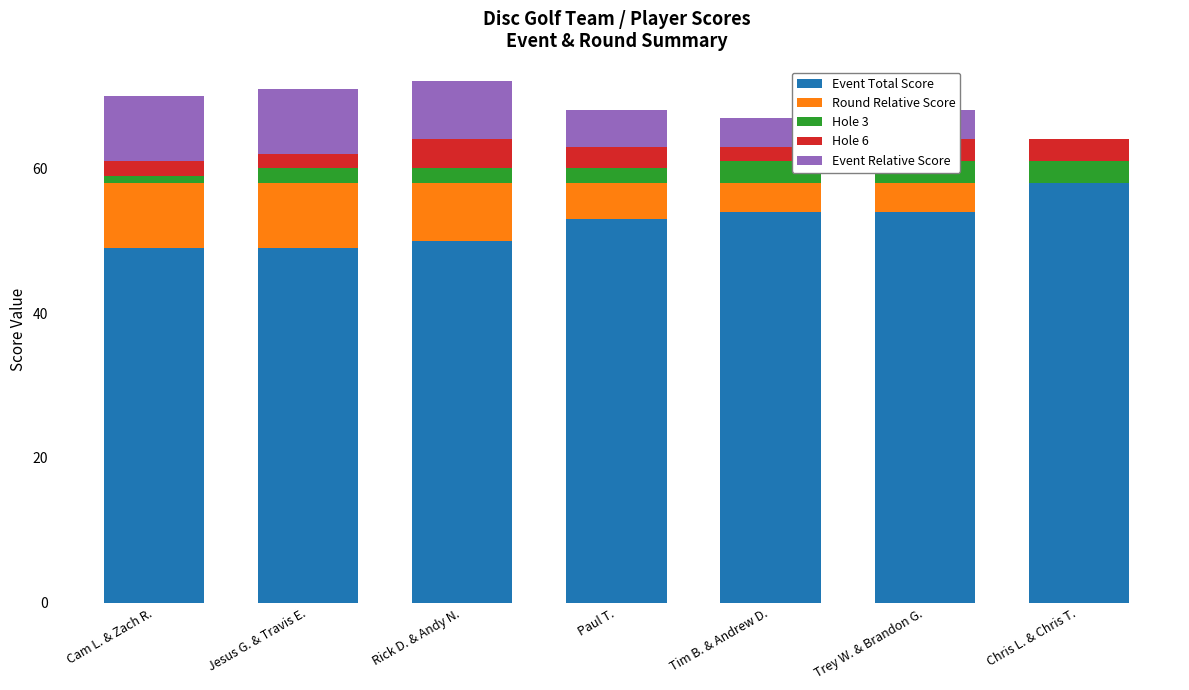

What are all the series names shown in the legend?

Event Total Score, Round Relative Score, Hole 3, Hole 6, Event Relative Score